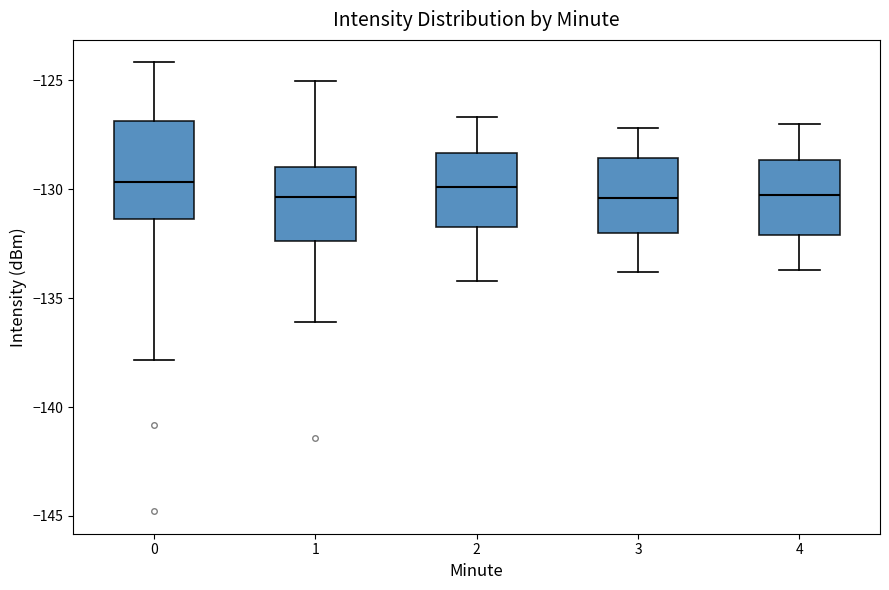

Reading left to right, read every box against the y-axis: the position of its median line, the range the box covers, and the ends of its whiskers. The values are not printed on the chart, so give them approximately, as read against the axis.

0: median -129.5, box -131.5 to -127.0, whiskers -138.0 to -124.0
1: median -130.5, box -132.5 to -129.0, whiskers -136.0 to -125.0
2: median -130.0, box -131.5 to -128.5, whiskers -134.0 to -126.5
3: median -130.5, box -132.0 to -128.5, whiskers -134.0 to -127.0
4: median -130.0, box -132.0 to -128.5, whiskers -133.5 to -127.0